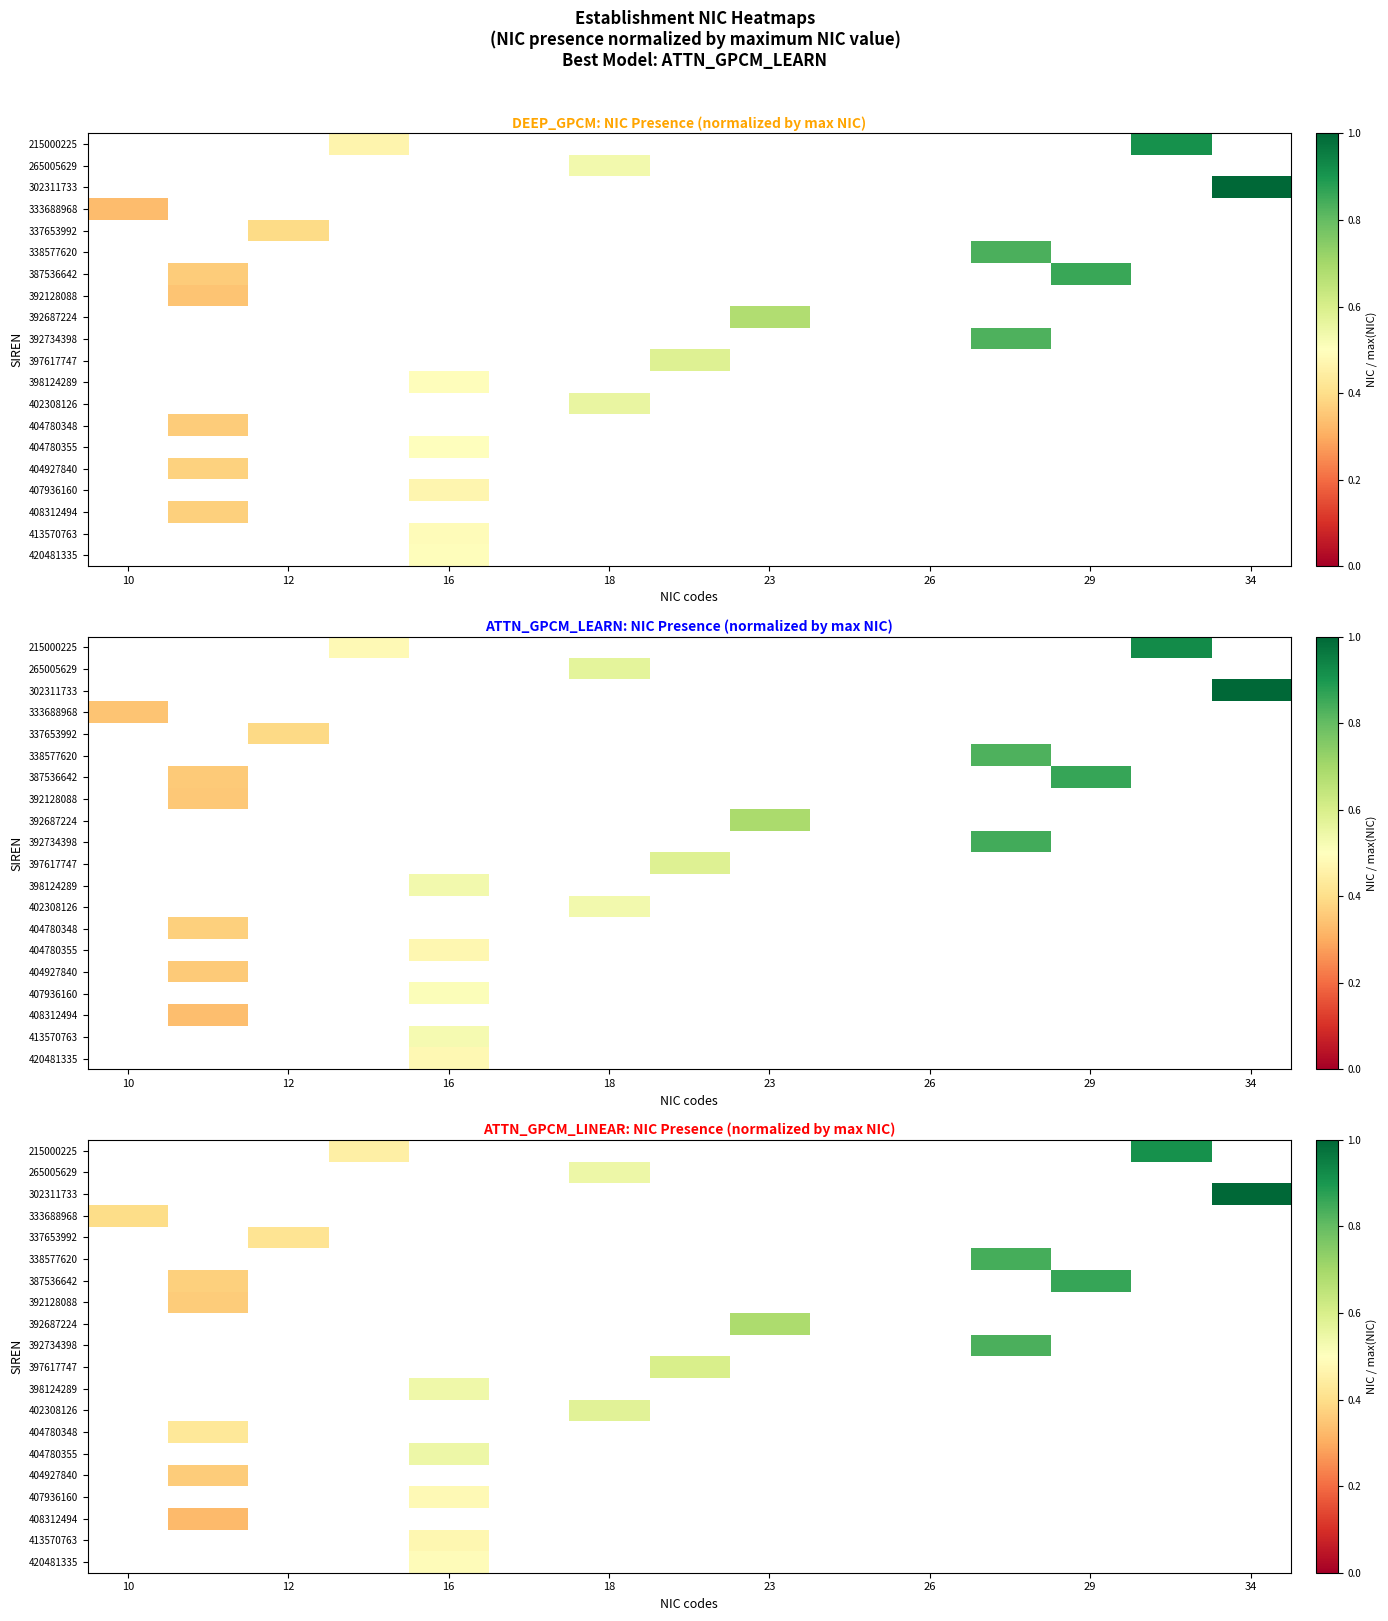

How many distinct data groups are displayed?

20